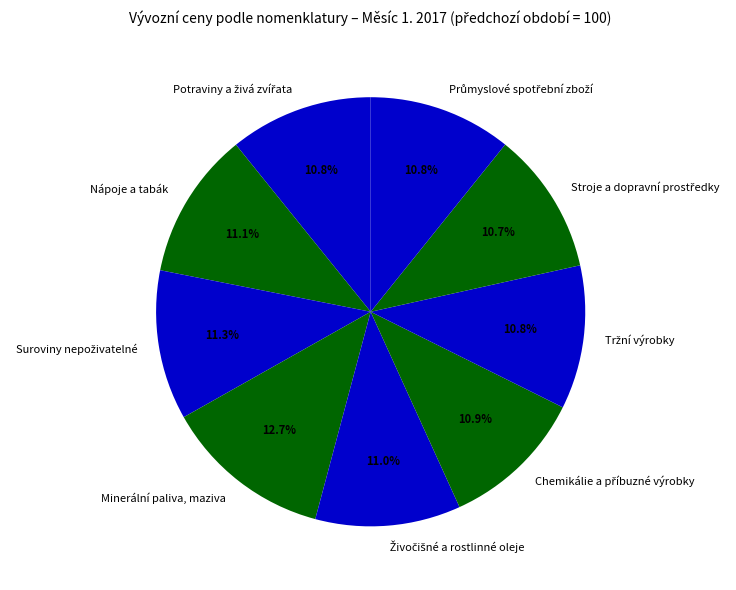

What is the largest slice in the pie chart?

Minerální paliva, maziva